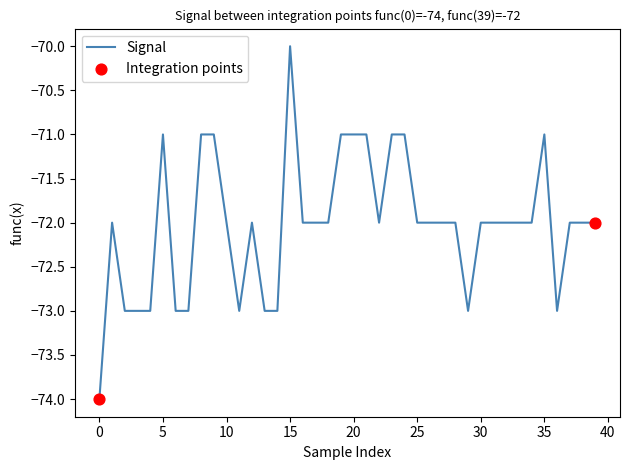

What is the maximum value shown in the chart?

-70